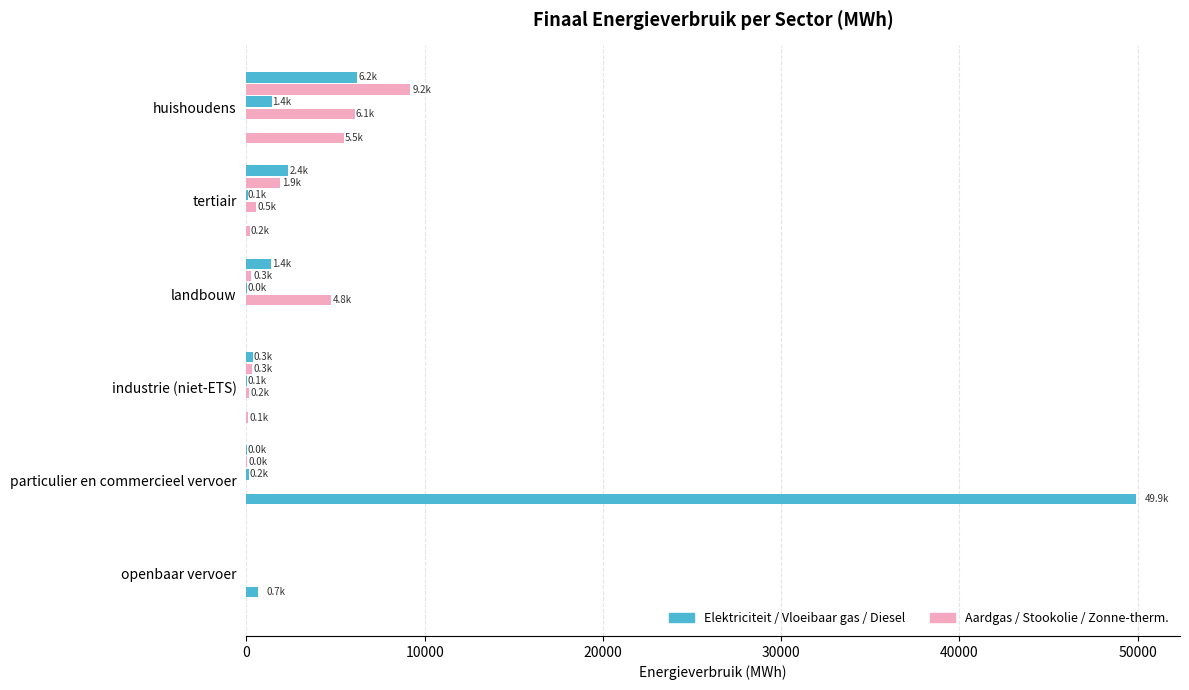

The Aardgas series shows 13399.1 at huishoudens. True or false?

False